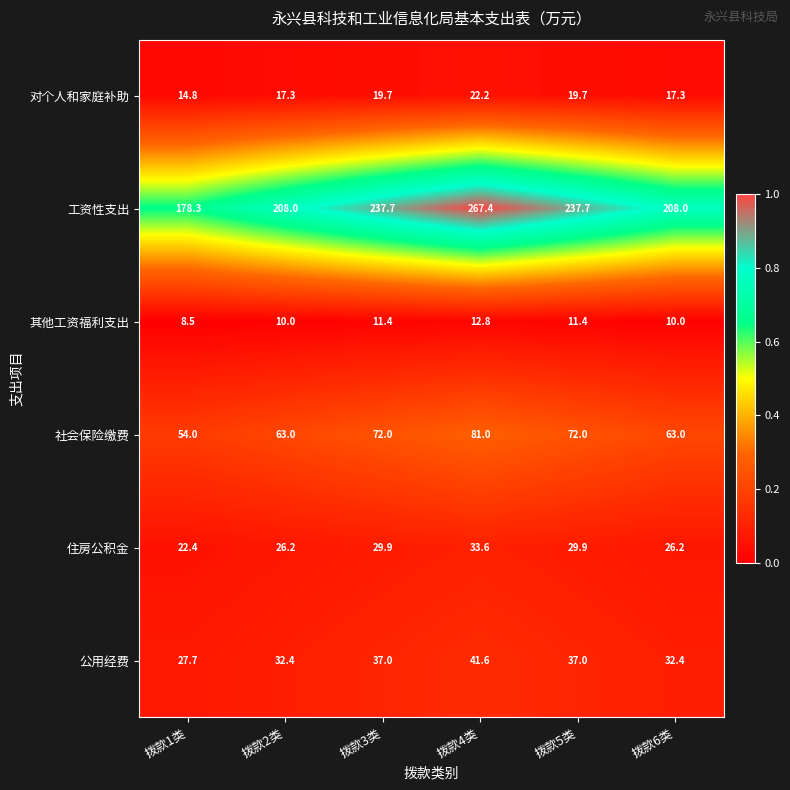

Is it true that 住房公积金 equals 33.6 at 拨款4类?

True